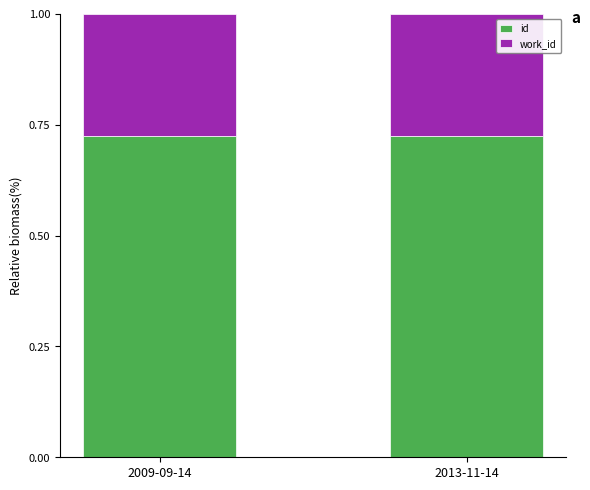

What is the sum of all id values?

1.5